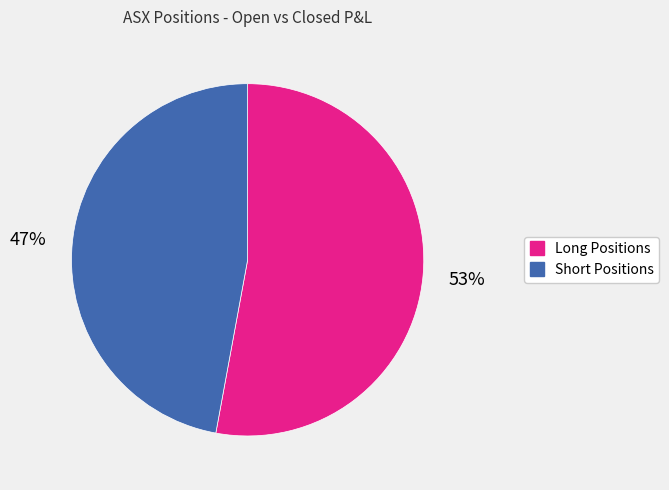

Does any single category account for the majority?

Yes